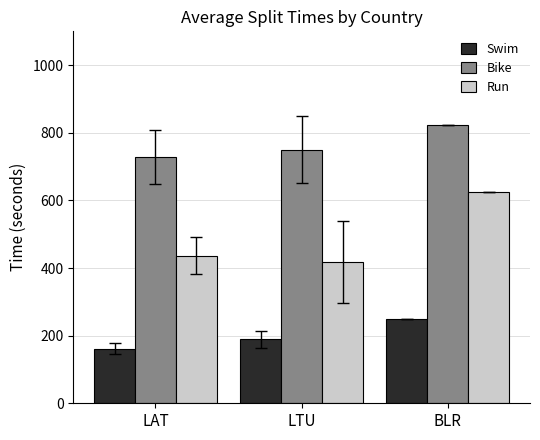

At which category does the chart reach its minimum across all series?

LAT